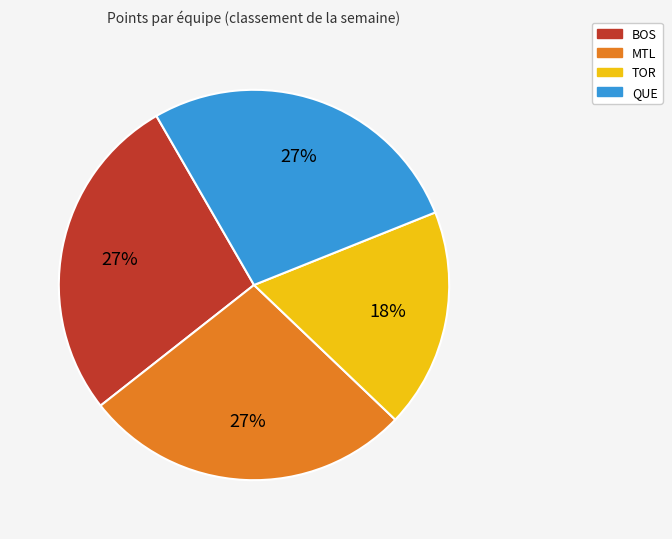

Is it true that TOR is 11% of the pie?

False